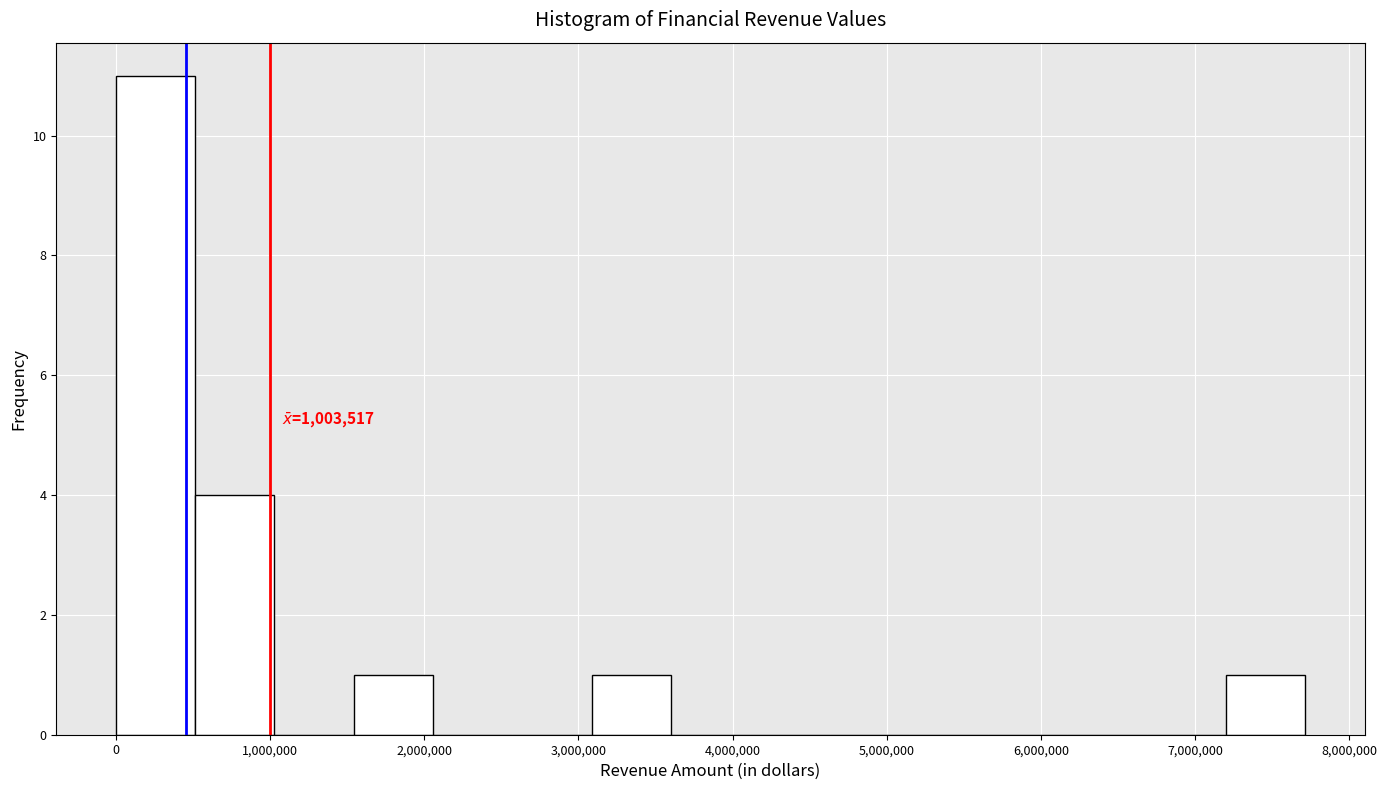

Over which range of the x-axis is the bar tallest?

0 to 500000